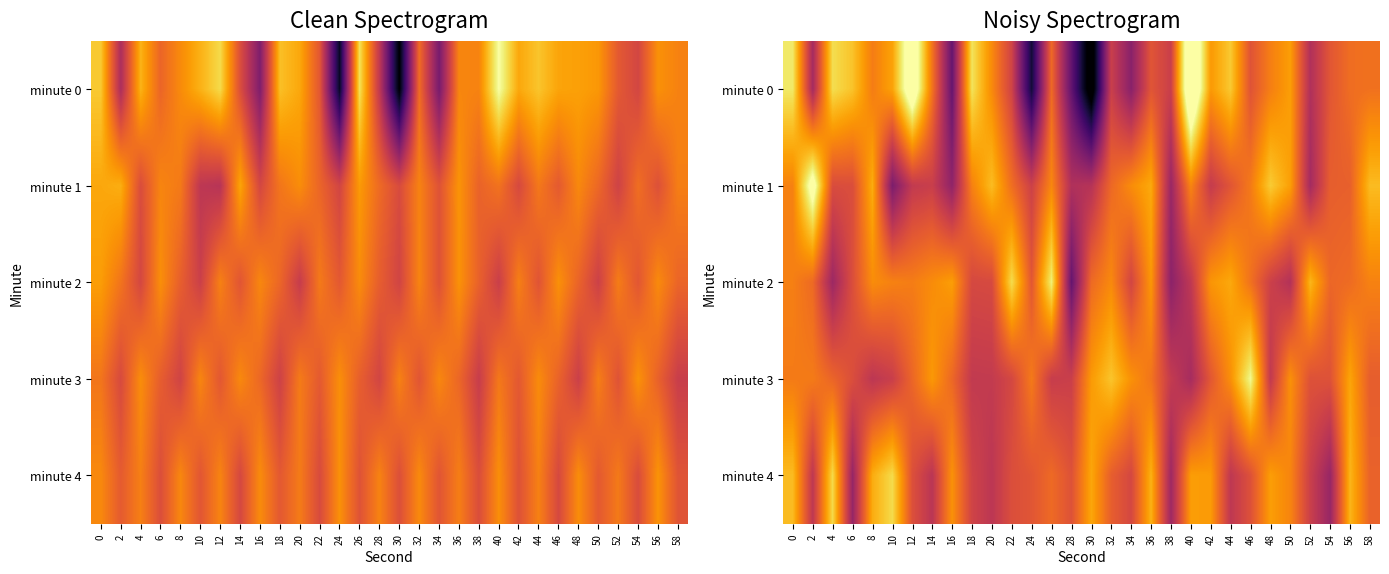

List the series in order of their peak value, highest first.

minute 0, minute 1, minute 3, minute 2, minute 4